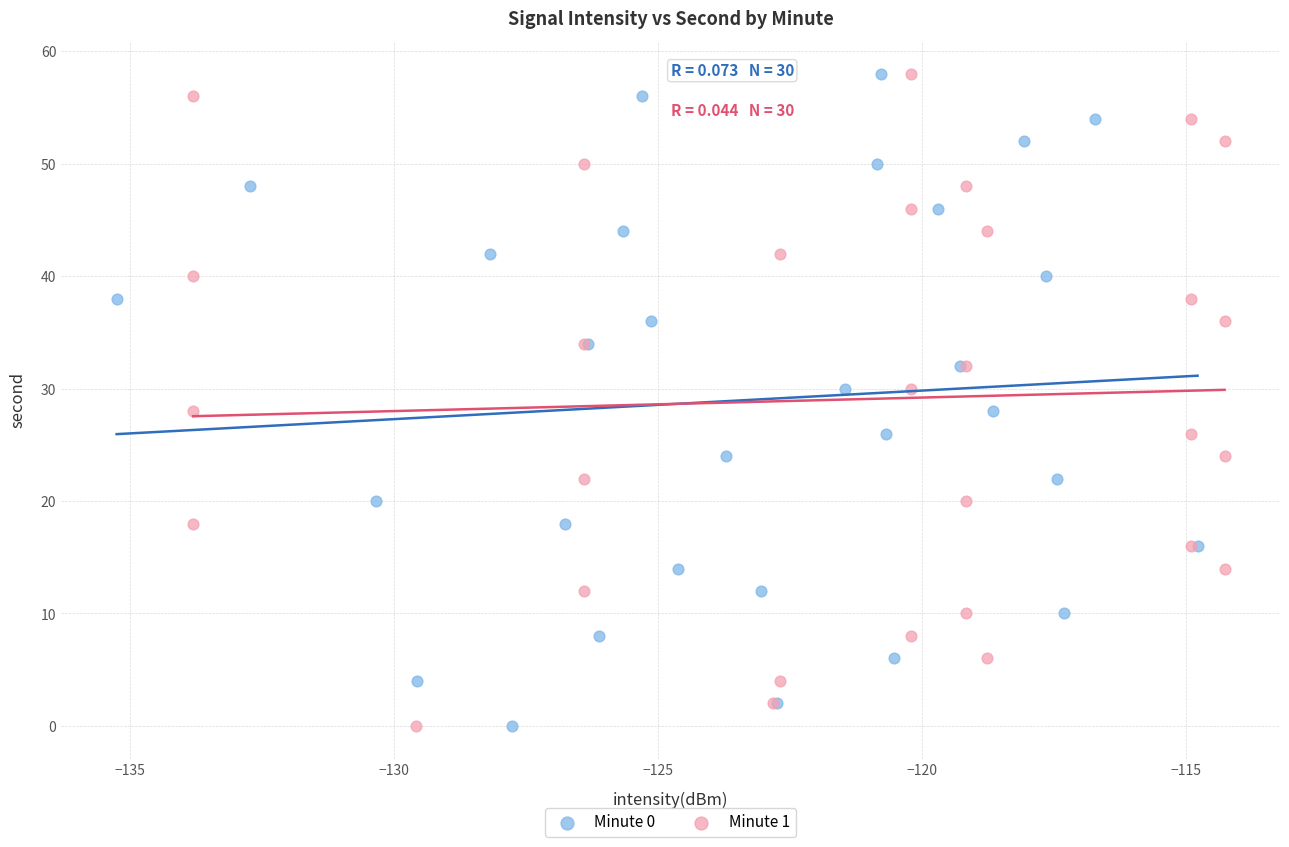

What are all the series names shown in the legend?

Minute 0, Minute 1